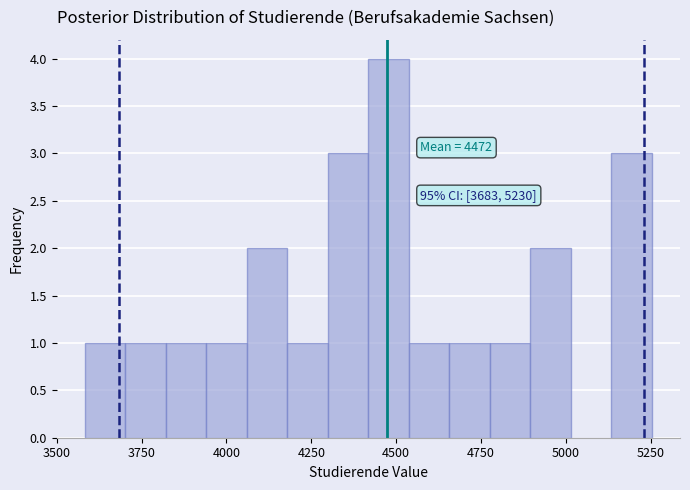

Around what value on the x-axis is the tallest bar? Give the approximate position of its centre, as read against the axis.

4500